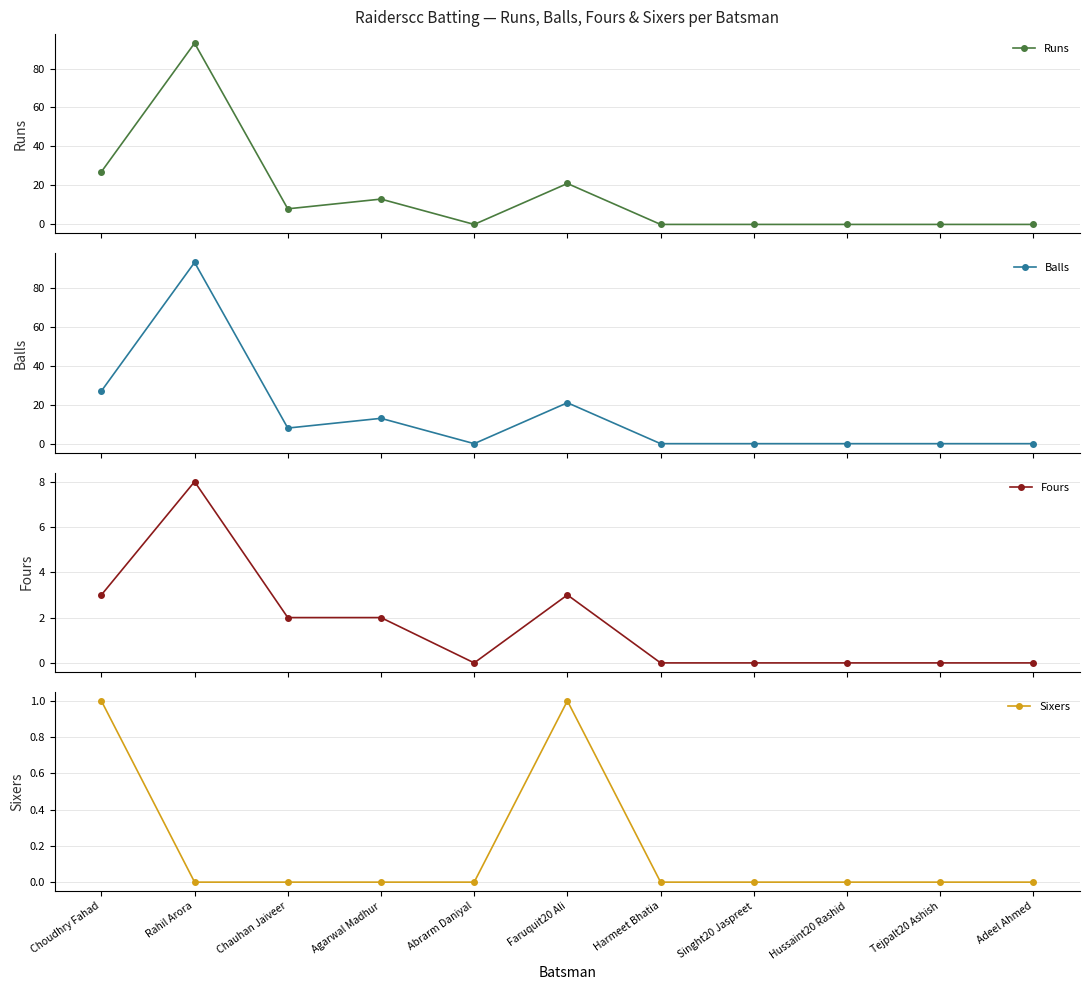

True or false: Sixers and Runs intersect in this chart.

False